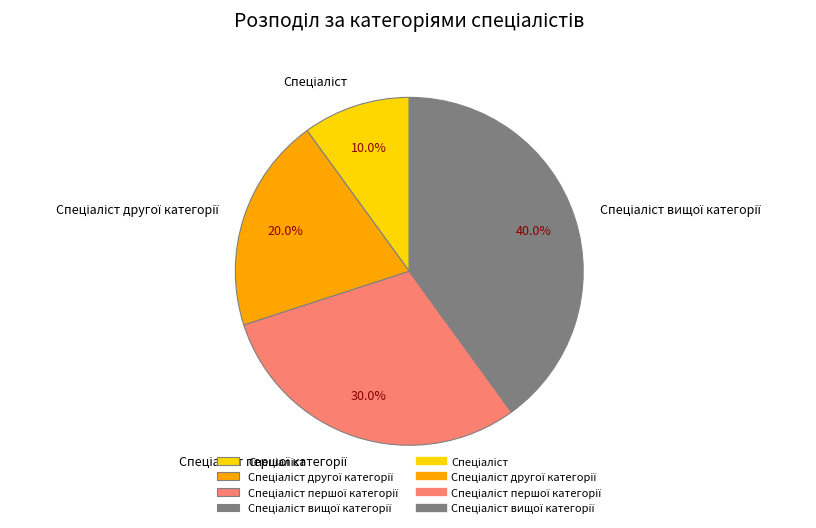

Is there any slice that represents more than half of the pie?

No